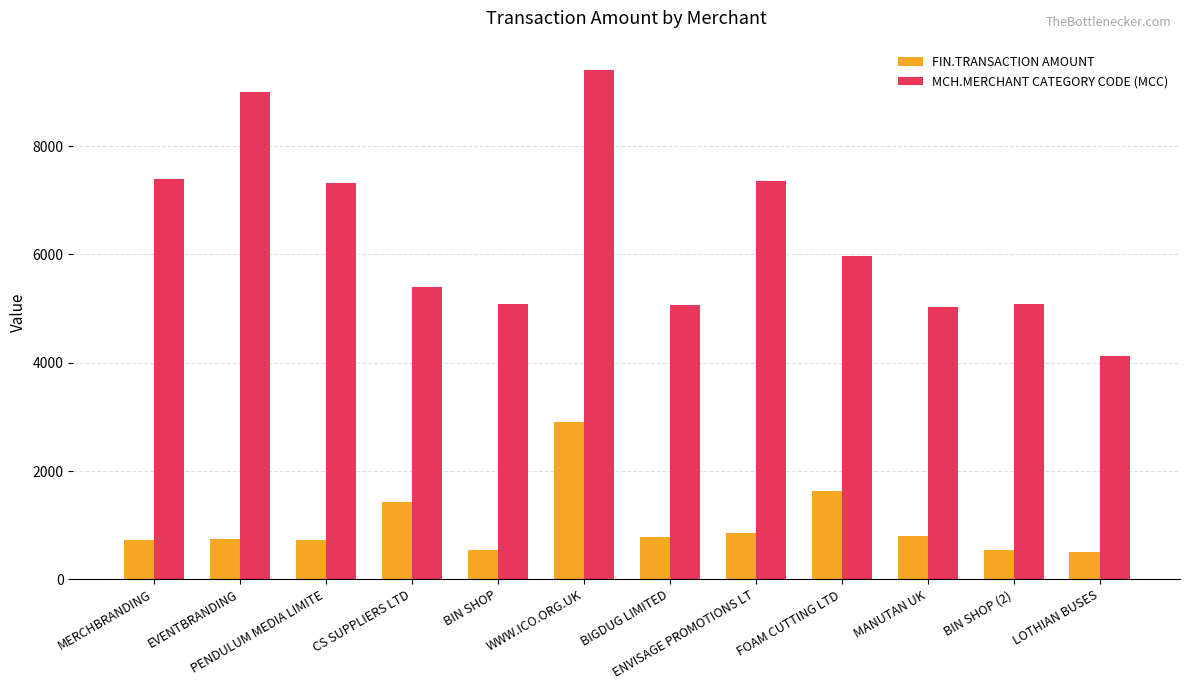

The value of FIN.TRANSACTION AMOUNT at EVENTBRANDING is 269.7. True or false?

False